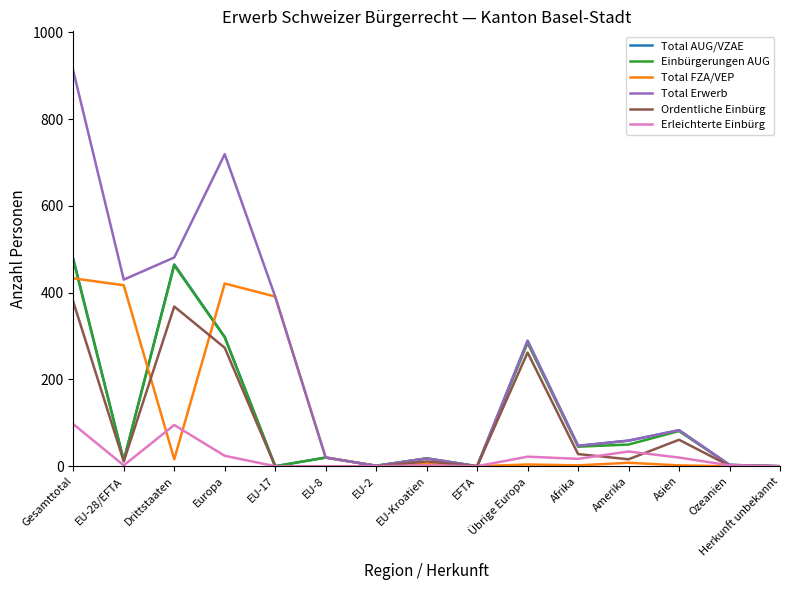

True or false: Ordentliche Einbürg has a value of 134 at Herkunft unbekannt.

False